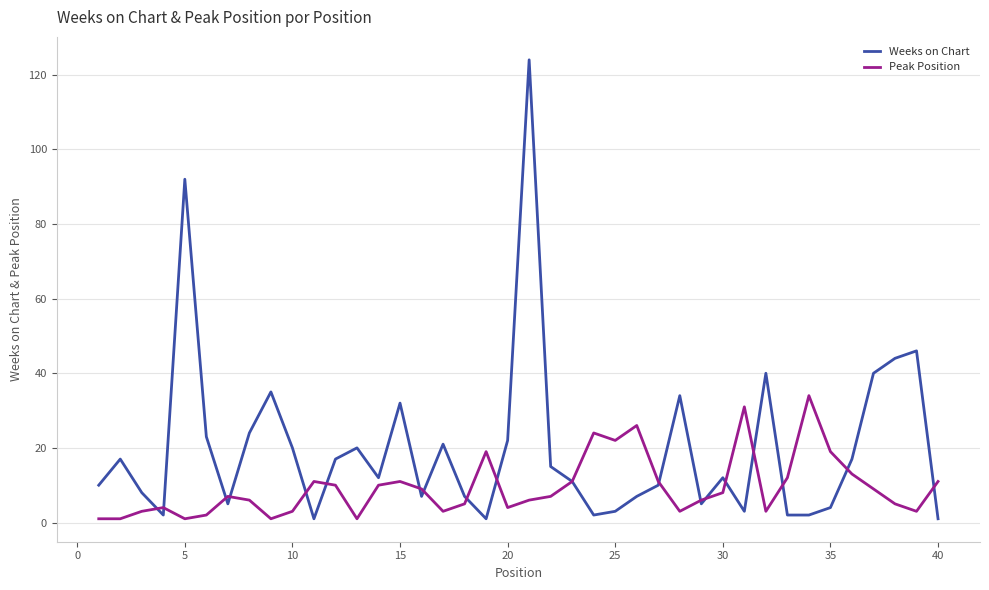

Rank the series by their maximum value, from lowest to highest.

Peak Position, Weeks on Chart